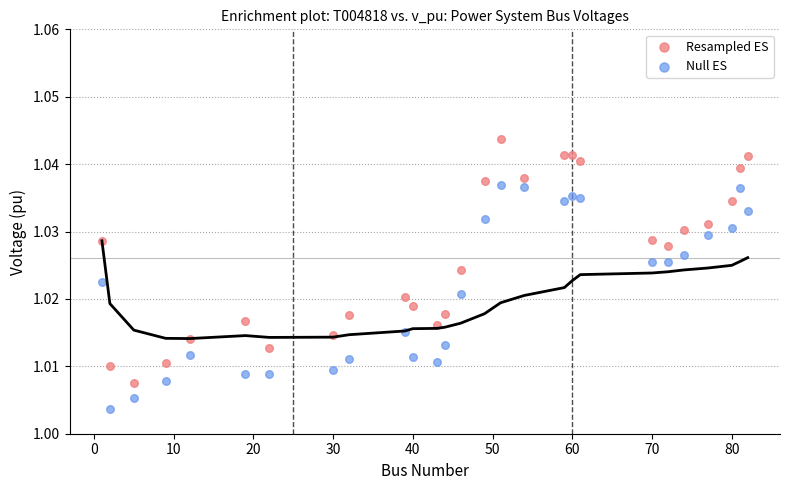

Across all data points, what is the range of X values (max minus min)?

81.0